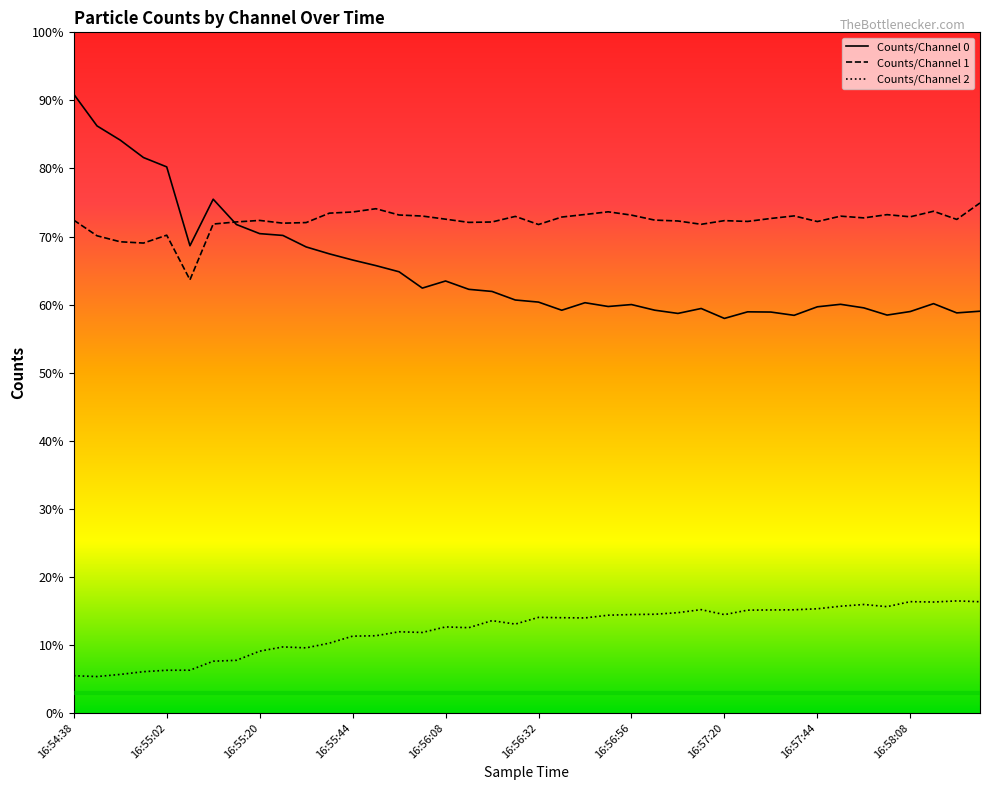

True or false: Counts/Channel 2 and Counts/Channel 0 cross at least once.

False